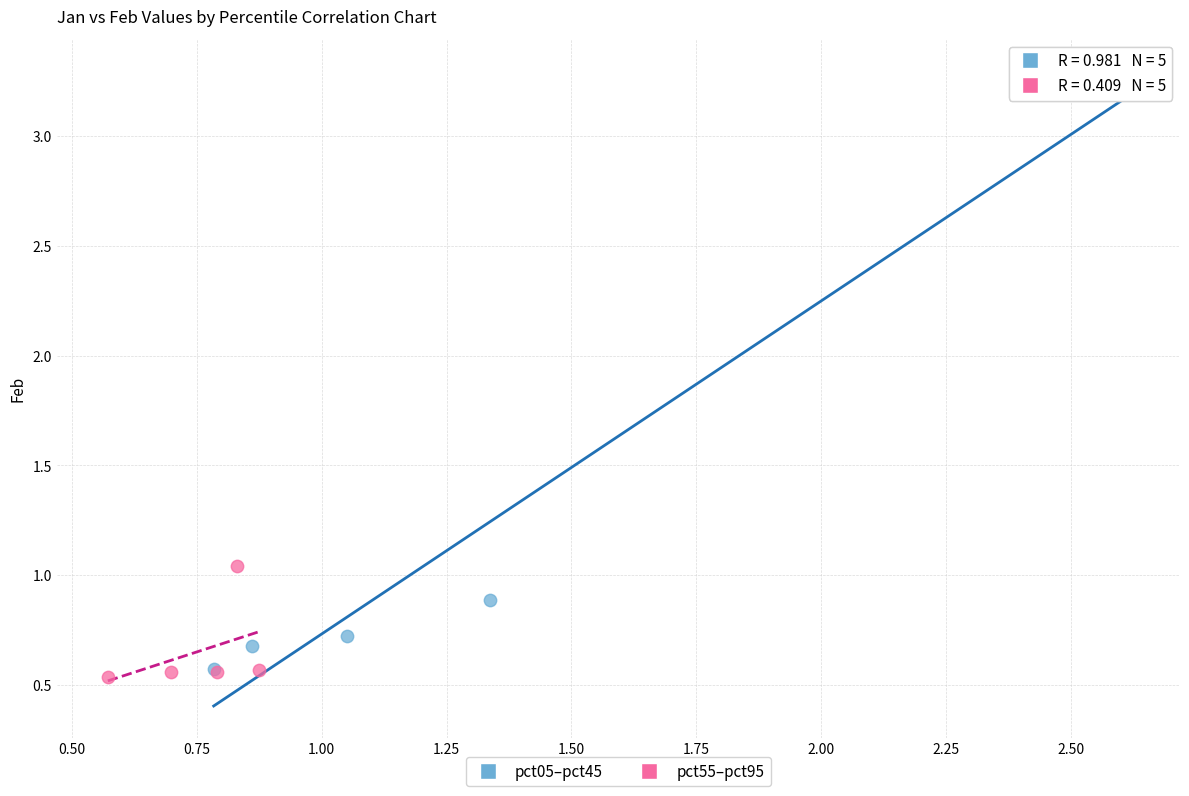

Which series contains the highest Y value?

pct05–pct45